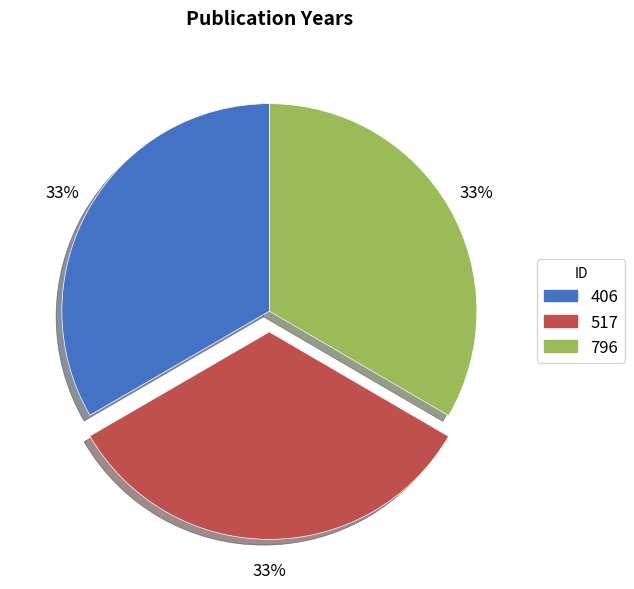

Count the number of slices in the pie.

3